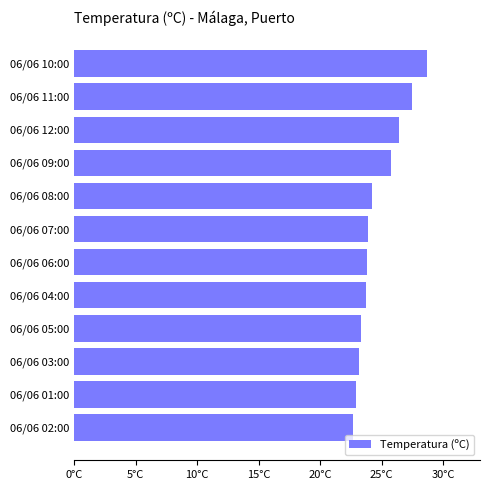

Does the chart contain any negative values?

No